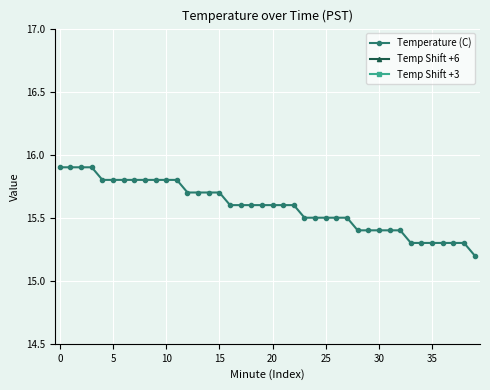

At which label is Temp Shift +6 closest to 21?

39